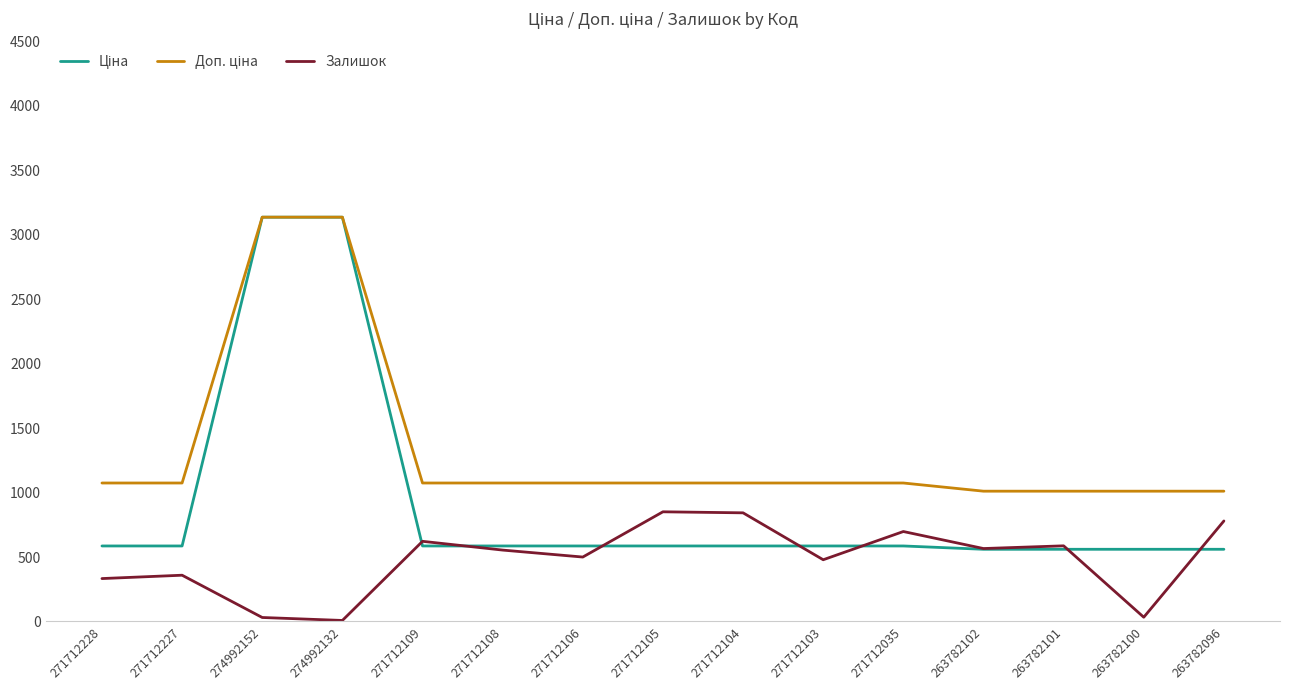

What is the greatest value displayed?

3137.0